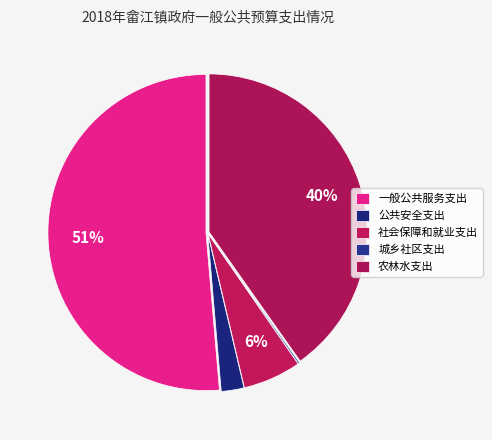

What portion of the pie excludes 社会保障和就业支出?

94.1%